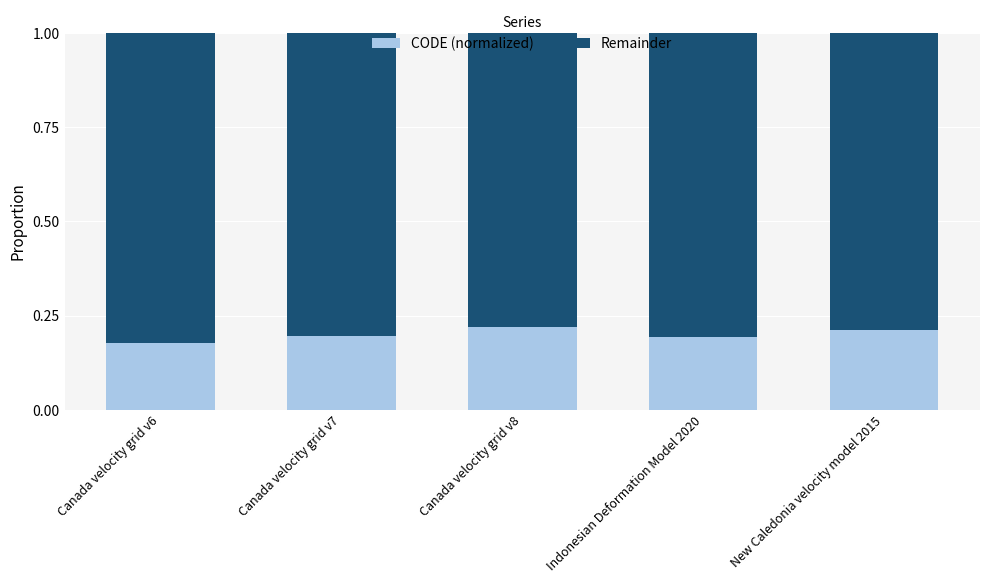

The CODE (normalized) series shows 0.3 at Canada velocity grid v7. True or false?

False